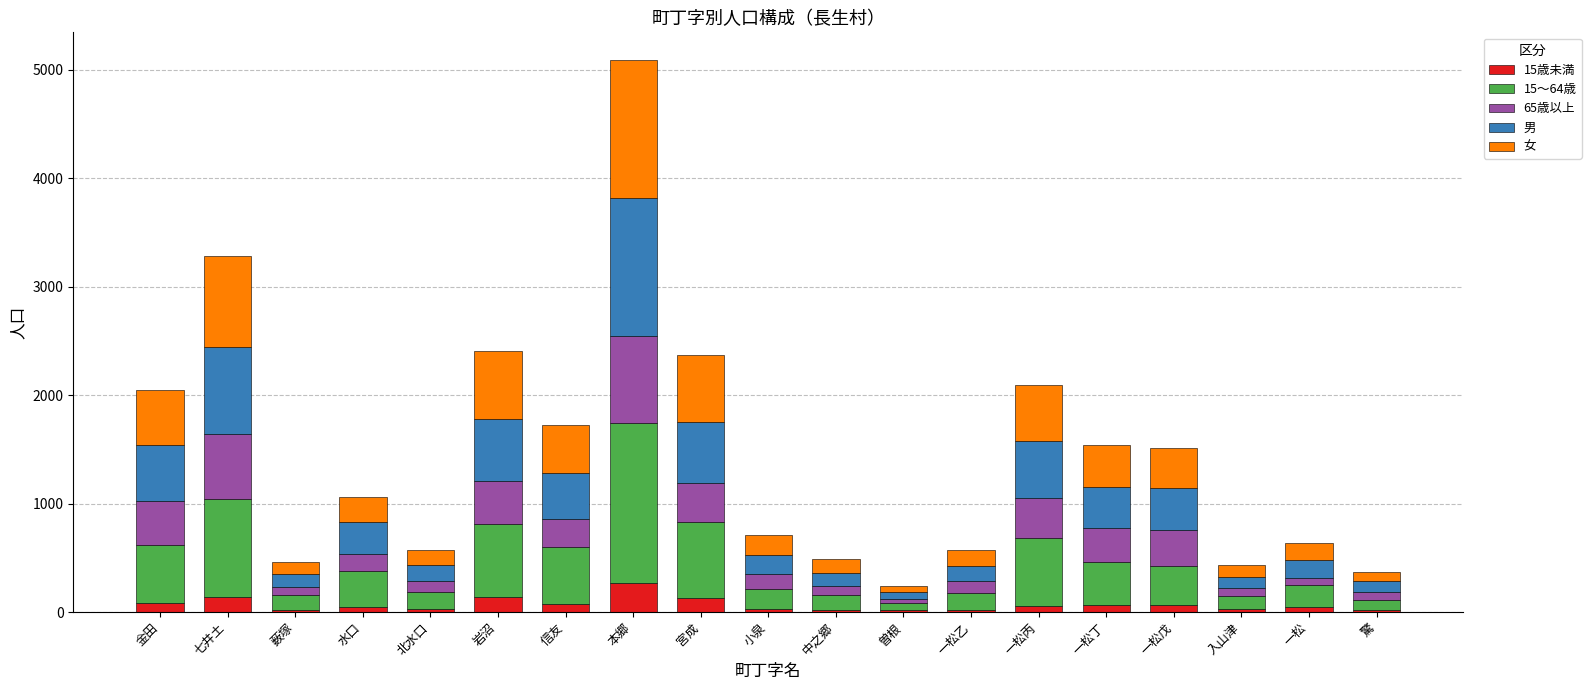

At which label does 15歳未満 reach its peak?

本郷